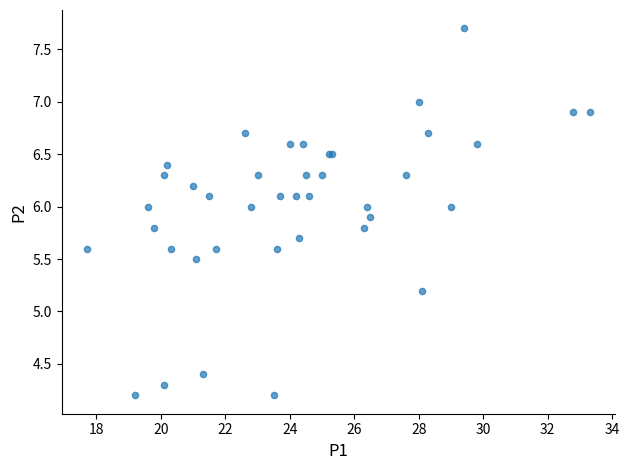

What Y value in the scatter plot is closest to 5?

5.2